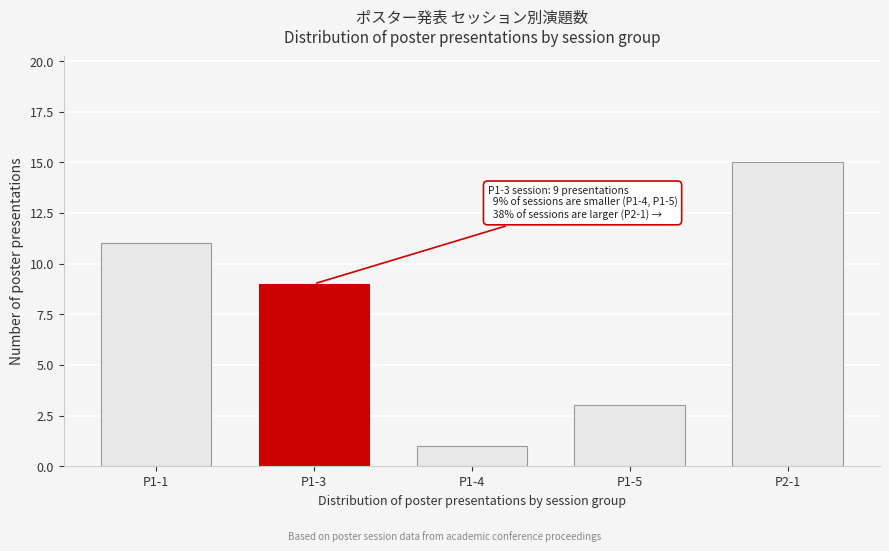

Reading left to right, what are all the values shown in this chart?

P1-1=11	P1-3=9	P1-4=1	P1-5=3	P2-1=15